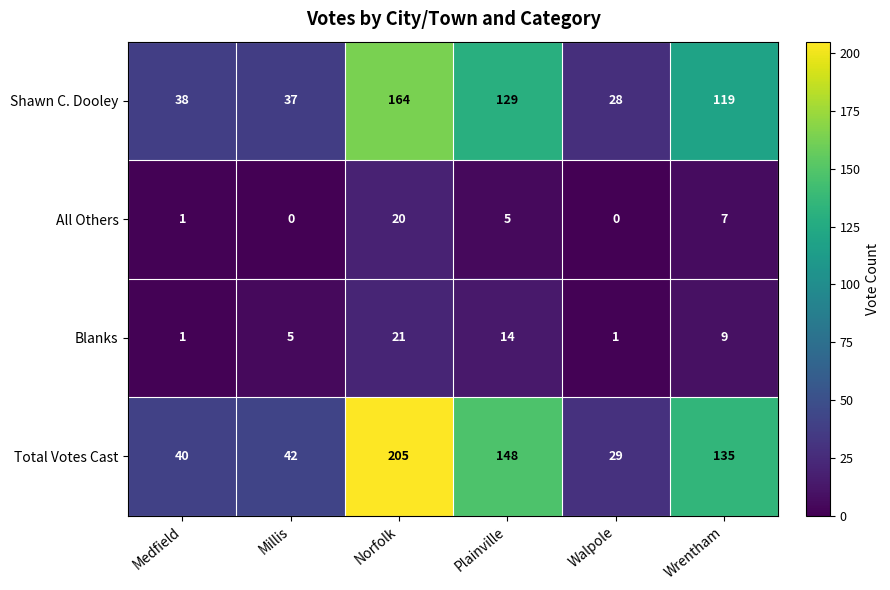

Count the number of categories in the chart.

6